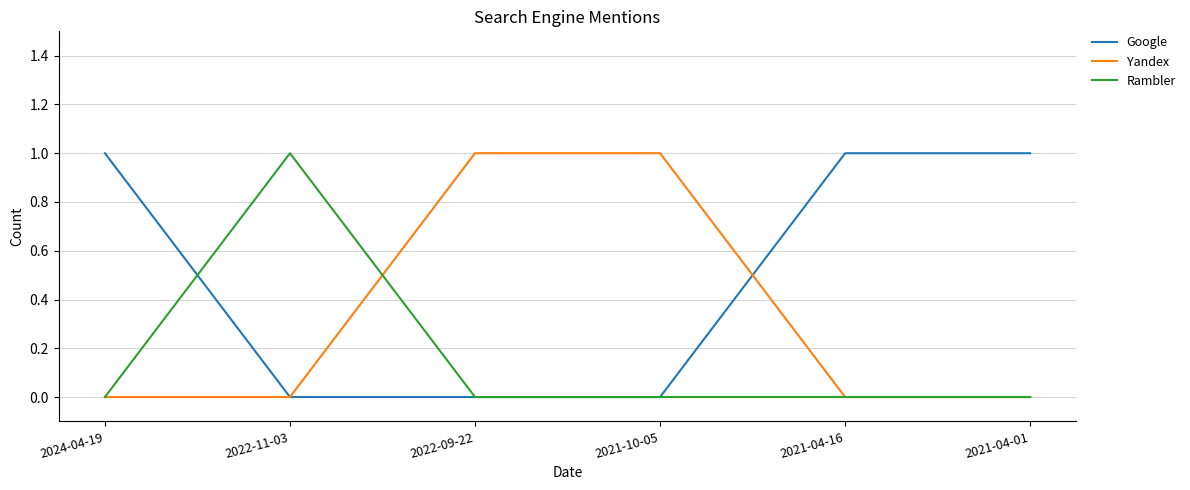

Is it true that Rambler equals 0 at 2021-04-16?

True